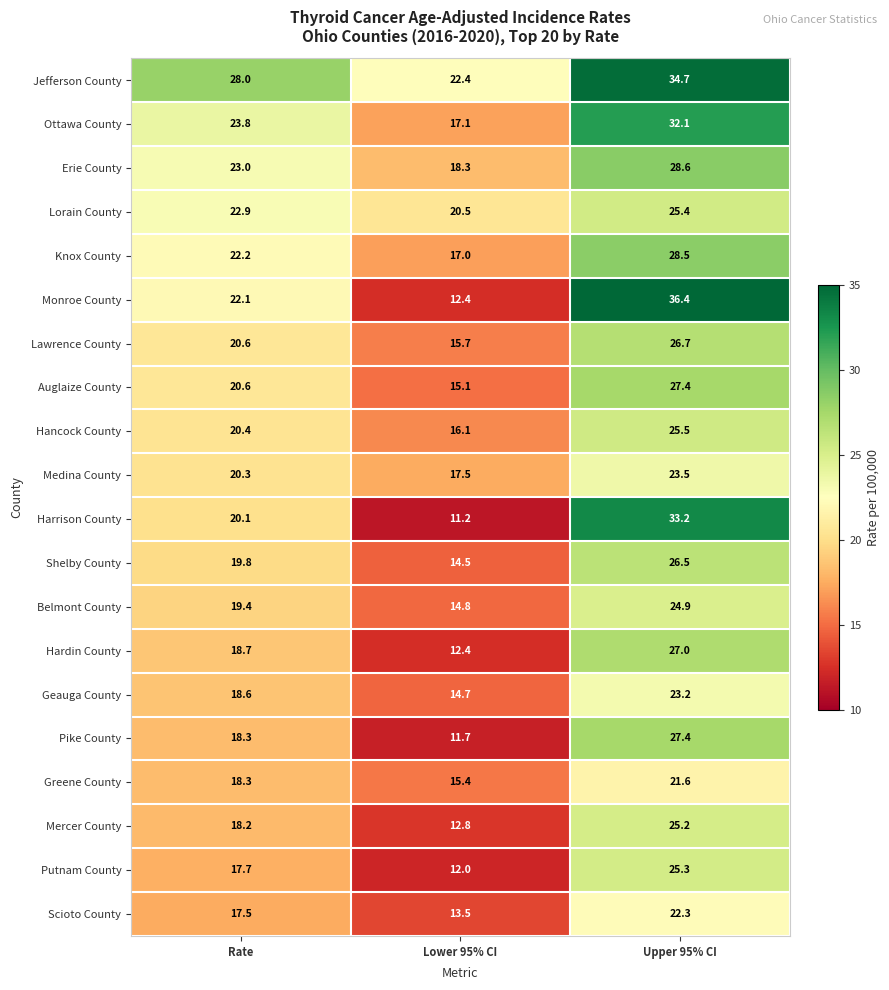

What is the maximum value shown in the chart?

36.4